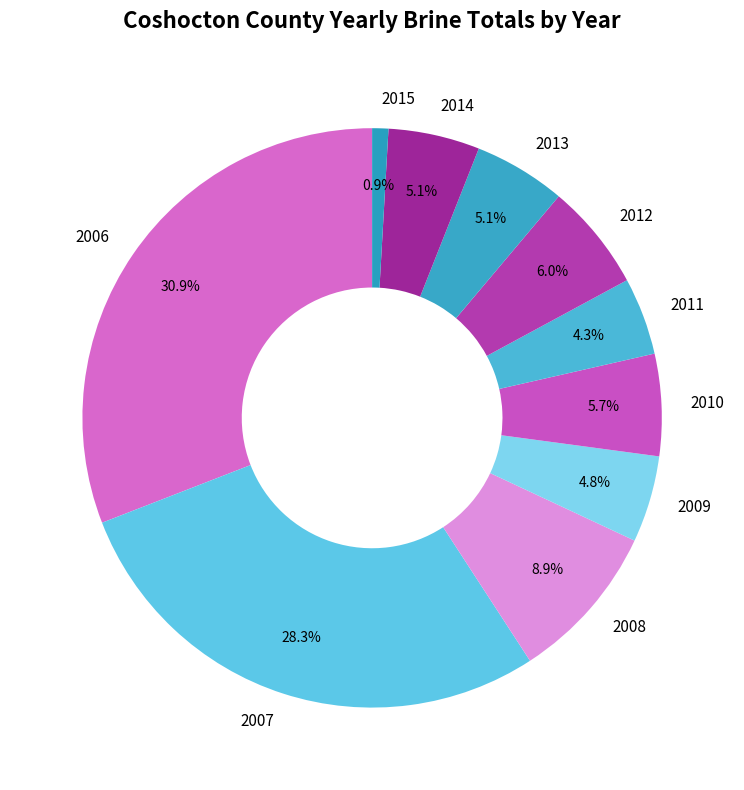

What is the largest slice in the pie chart?

2006